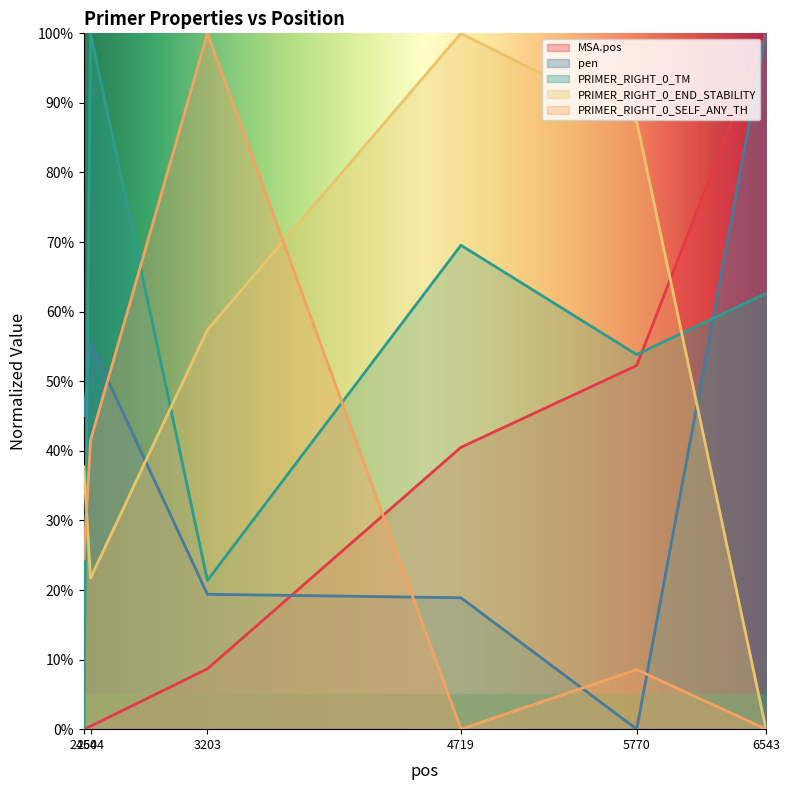

What is the sum of the MSA.pos values at 5770 and 2464?

52.3